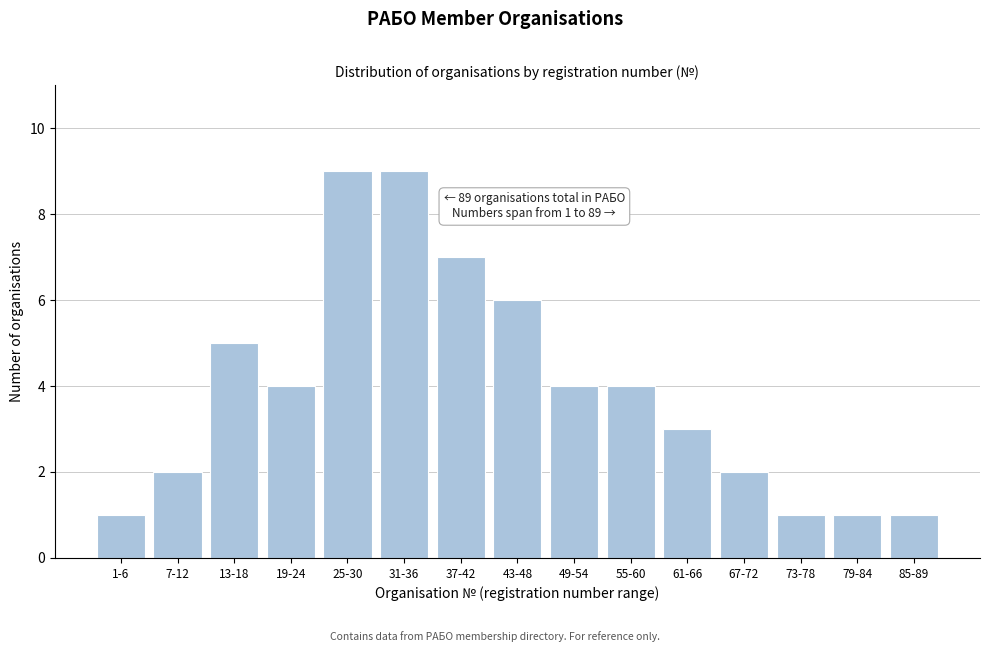

Reading left to right, extract all data points from this chart.

1	2	5	4	9	9	7	6	4	4	3	2	1	1	1